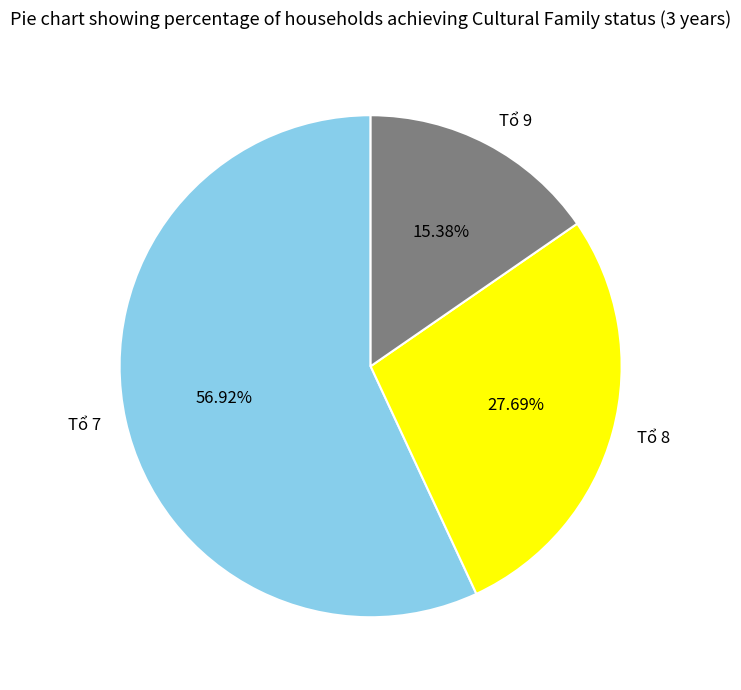

Rank the categories by value from lowest to highest.

Tổ 9, Tổ 8, Tổ 7